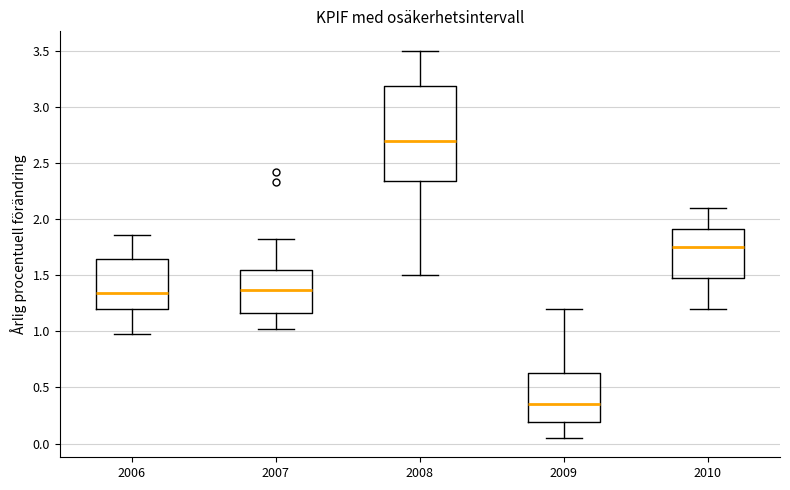

Where is the lower edge of the box at x = 2007 on the y-axis? The values are not printed on the chart, so give them approximately, as read against the axis.

1.15